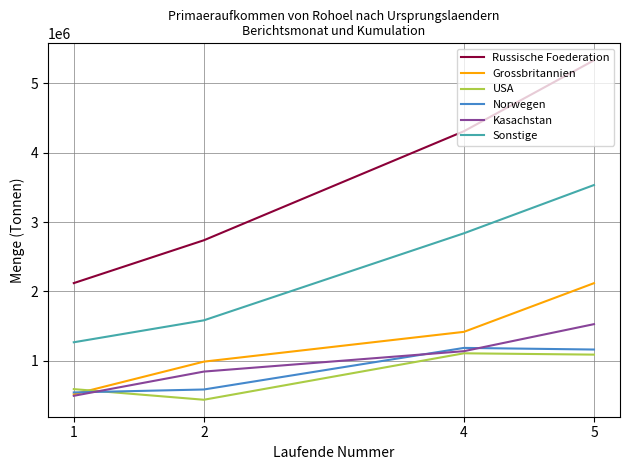

What is the difference between the USA values at 5 and 1?

497287